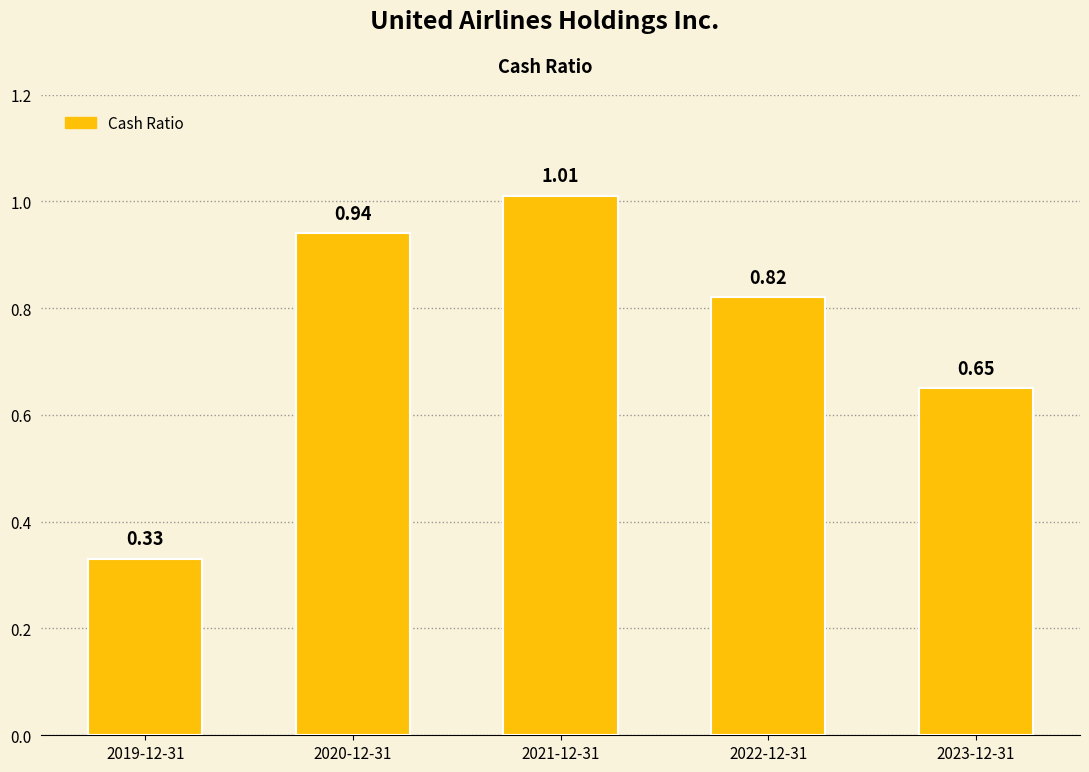

What is the label of the 5th bar from the left?

2023-12-31